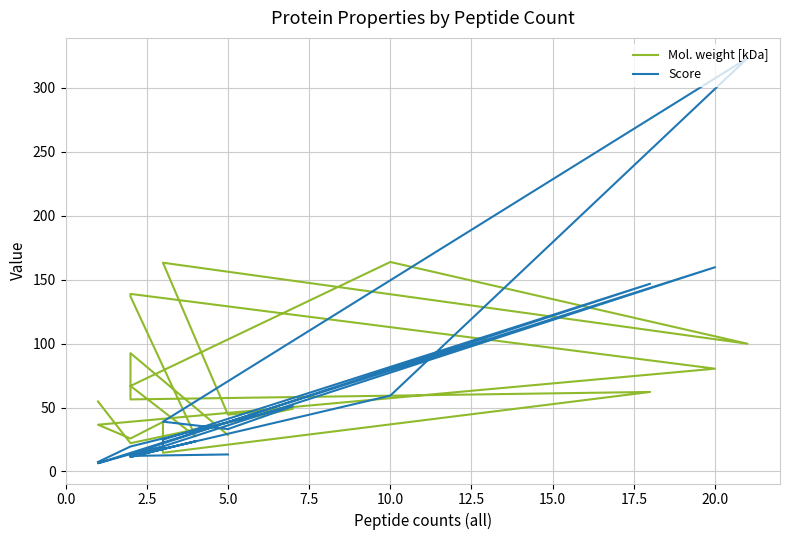

Does the chart display data point markers on the line(s)?

No